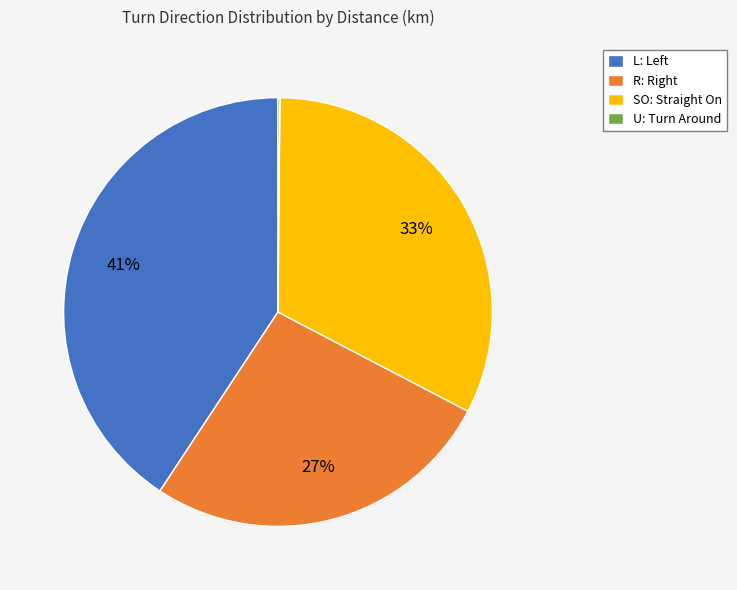

Does any single category account for the majority?

No